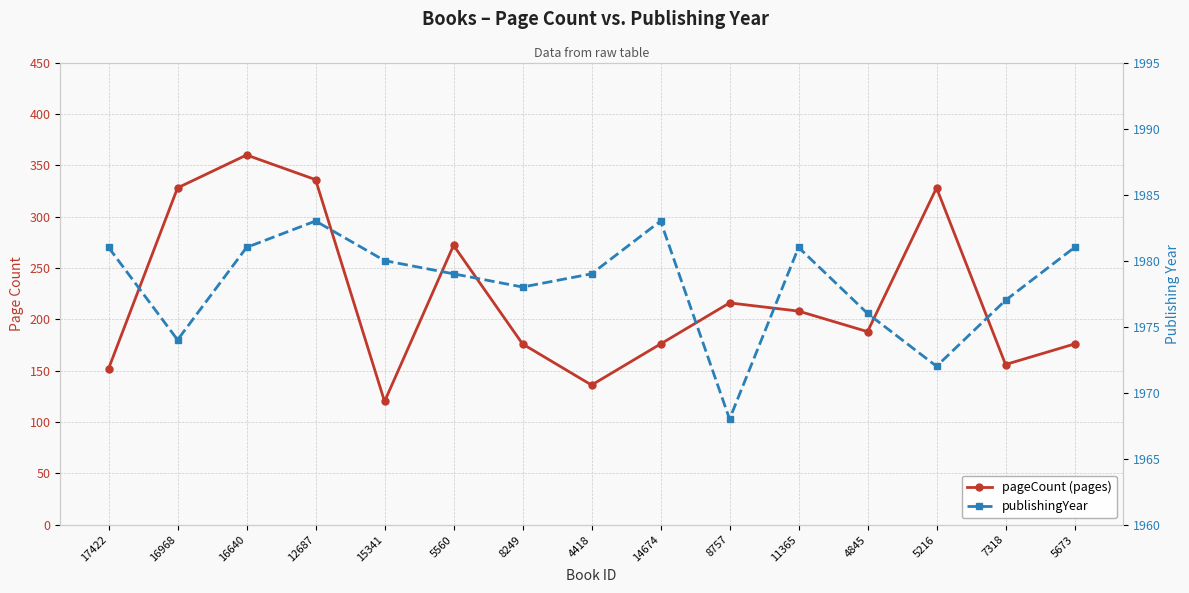

Rank the series by their maximum value, from lowest to highest.

pageCount (pages), publishingYear